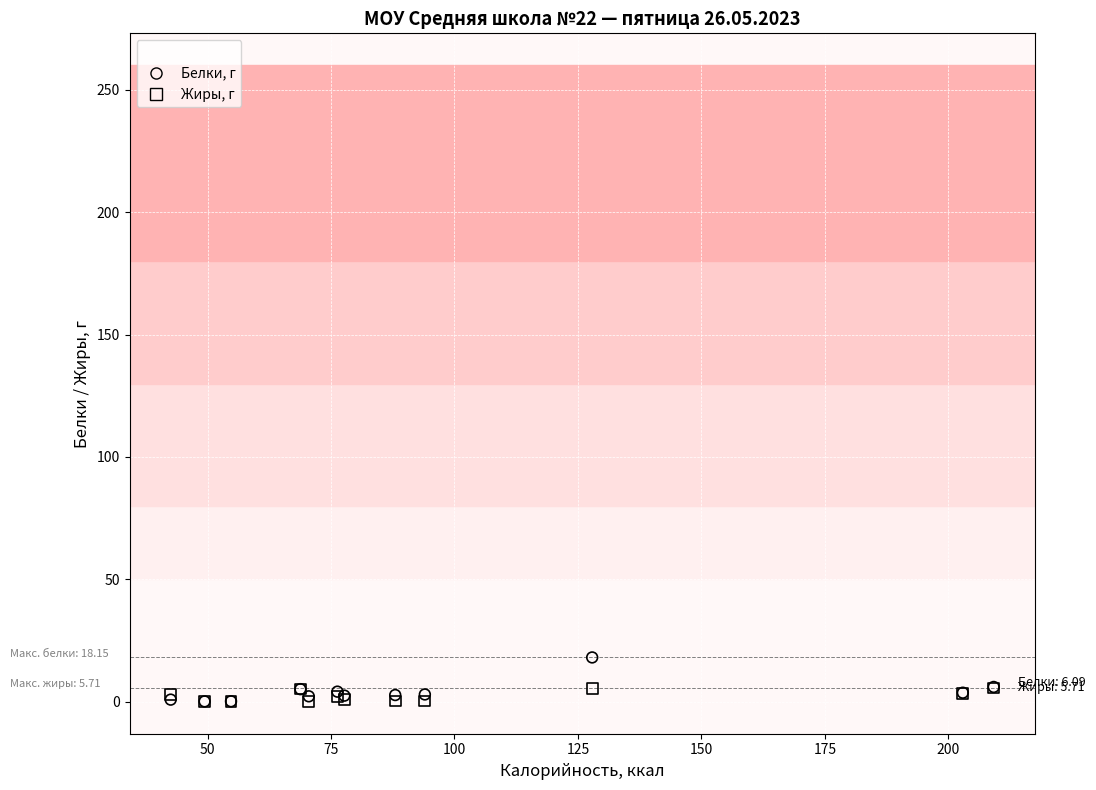

Which series reaches the maximum Y coordinate?

Белки, г